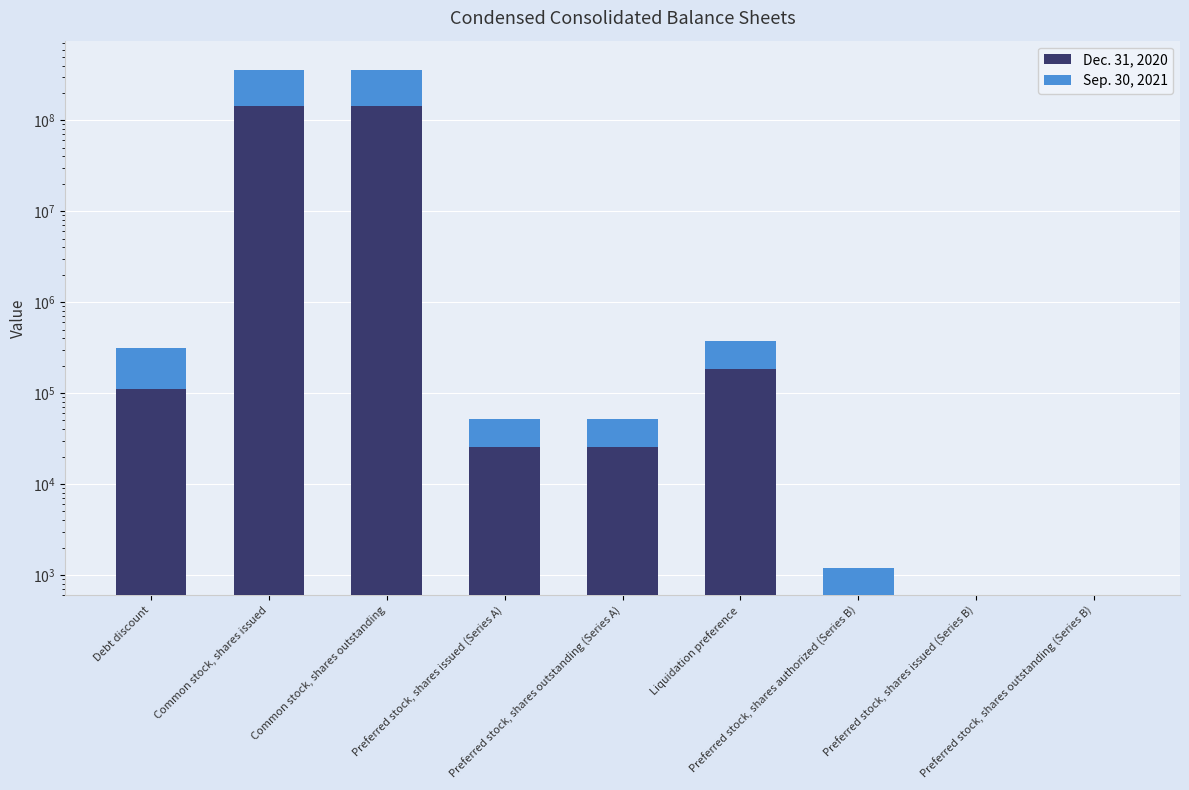

At which label does Sep. 30, 2021 first exceed 25845?

Debt discount